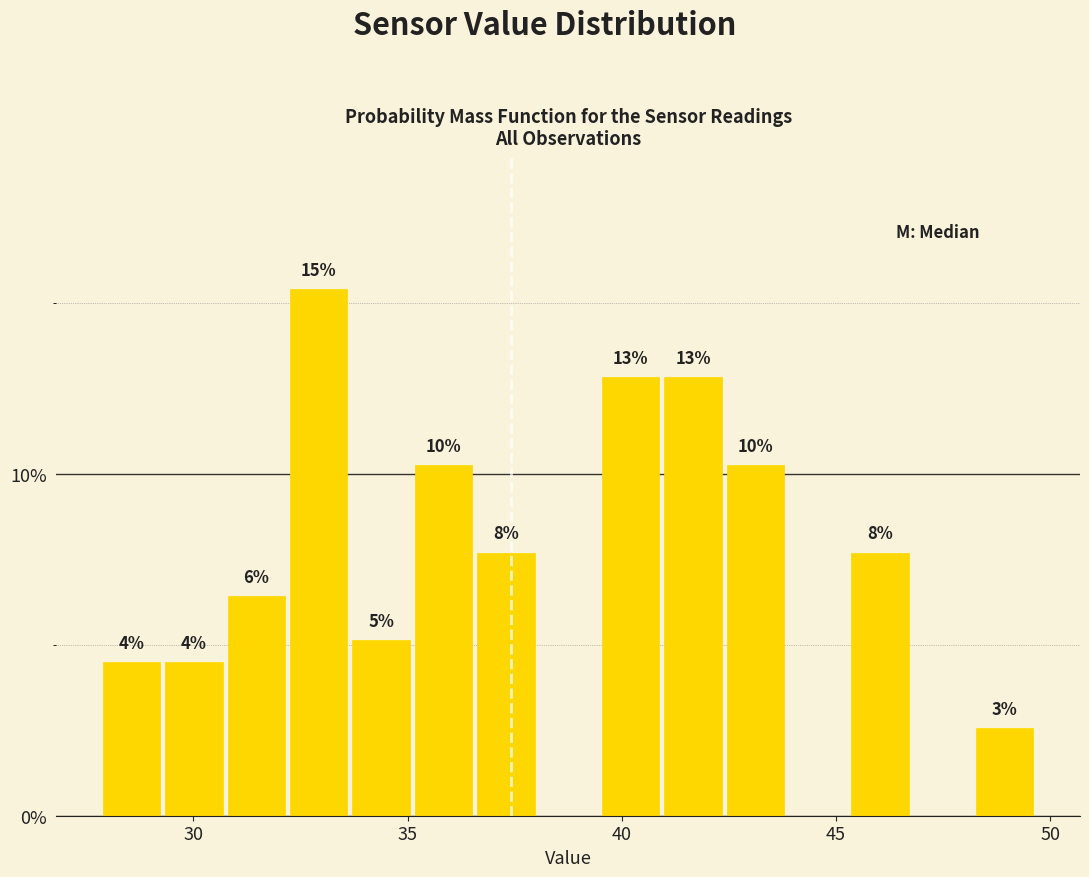

Read against the x-axis, roughly where is the centre of the tallest bar?

33.0